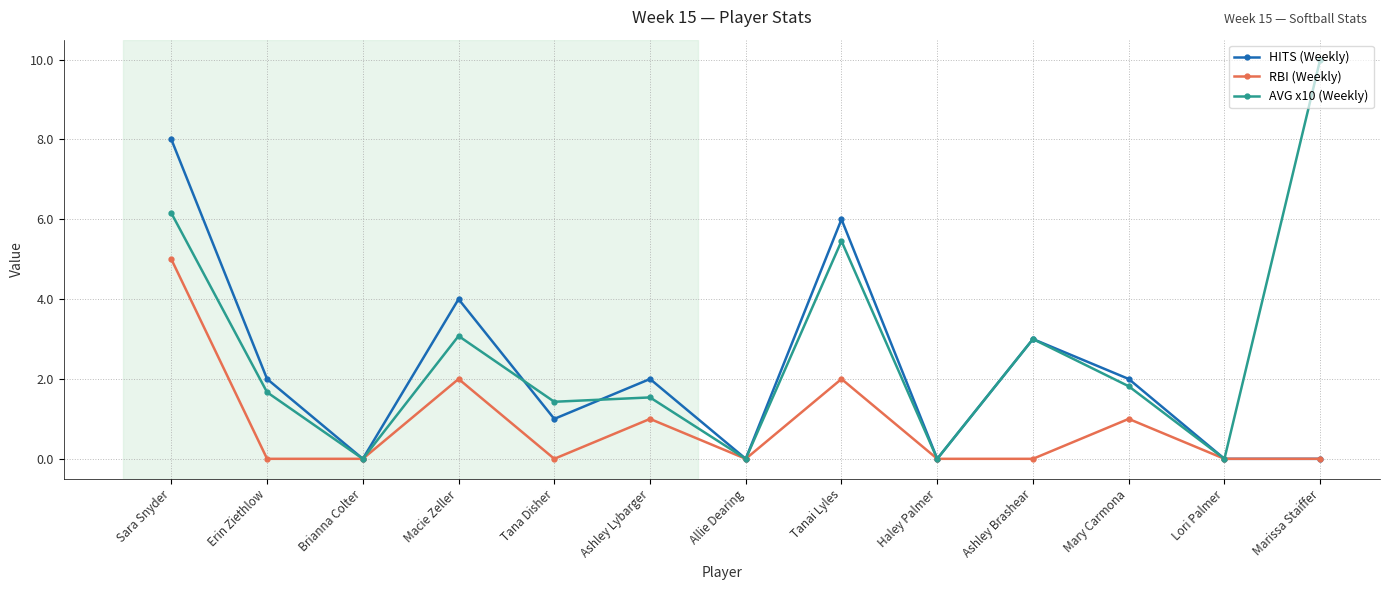

What is the total value across all series at Mary Carmona?

4.8